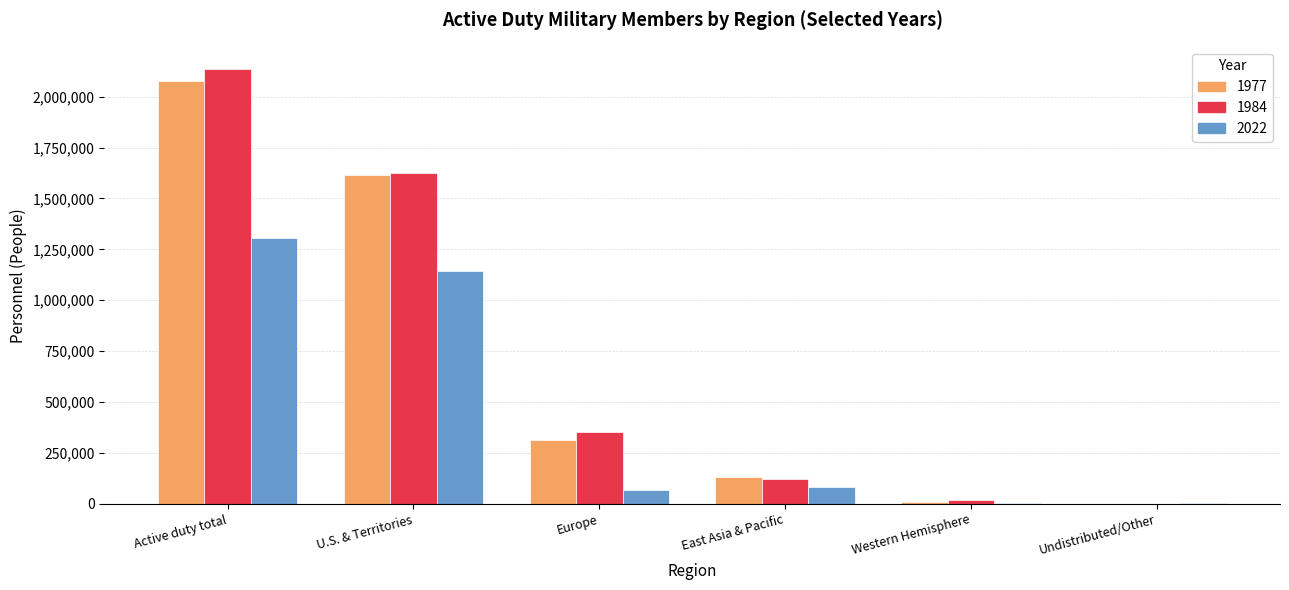

How many categories are shown in the chart?

6